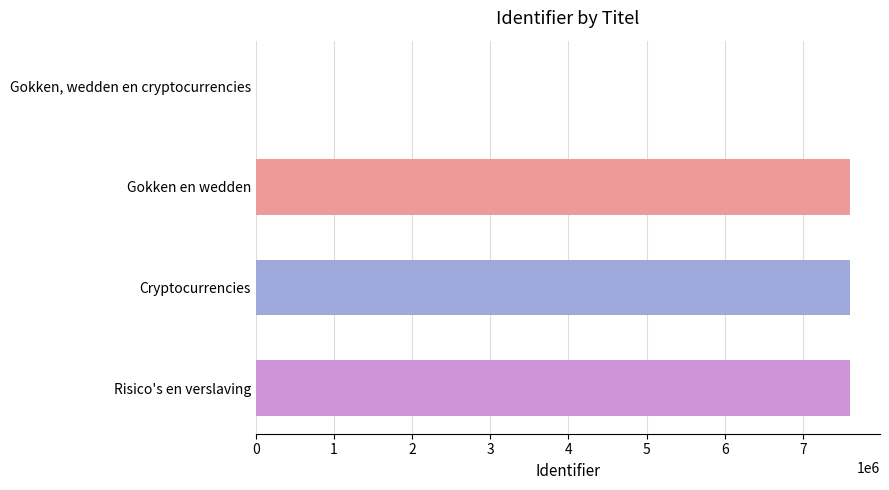

What is the greatest value displayed?

7608120